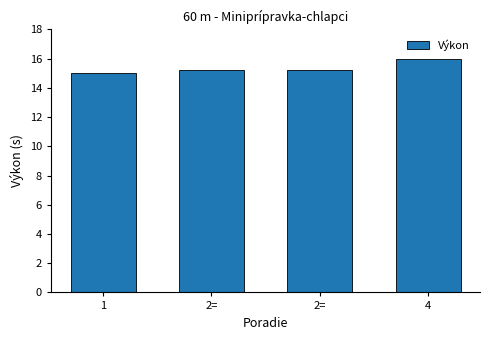

Count the number of categories in the chart.

4